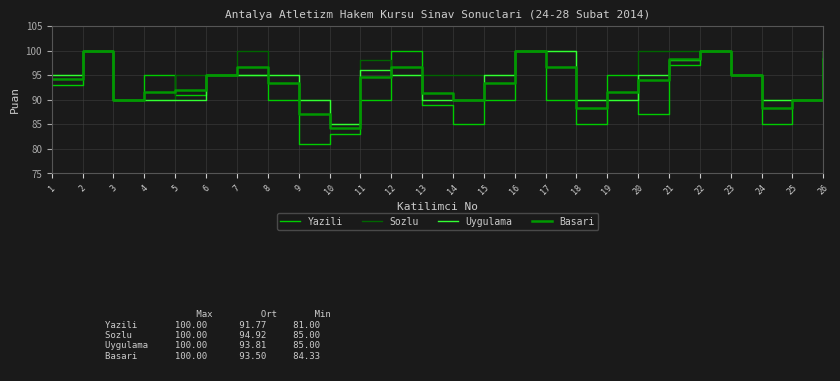

Is it true that Uygulama equals 98.0 at 21?

True